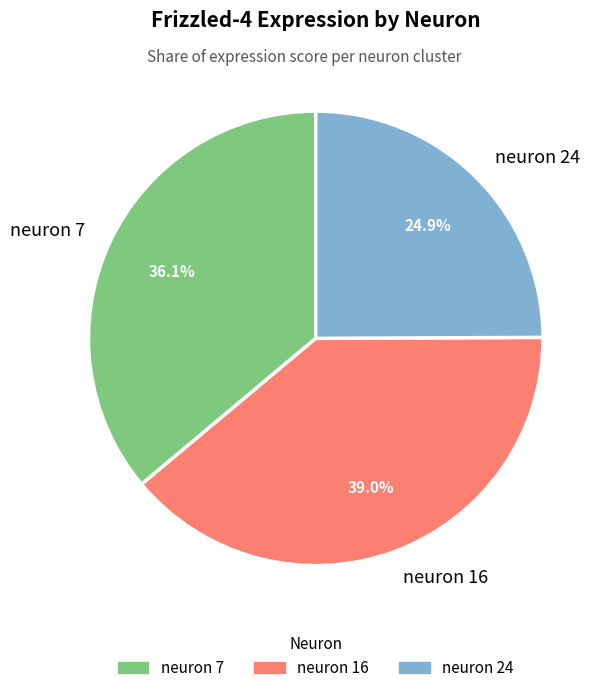

Which category has the smallest portion of the pie?

neuron 24